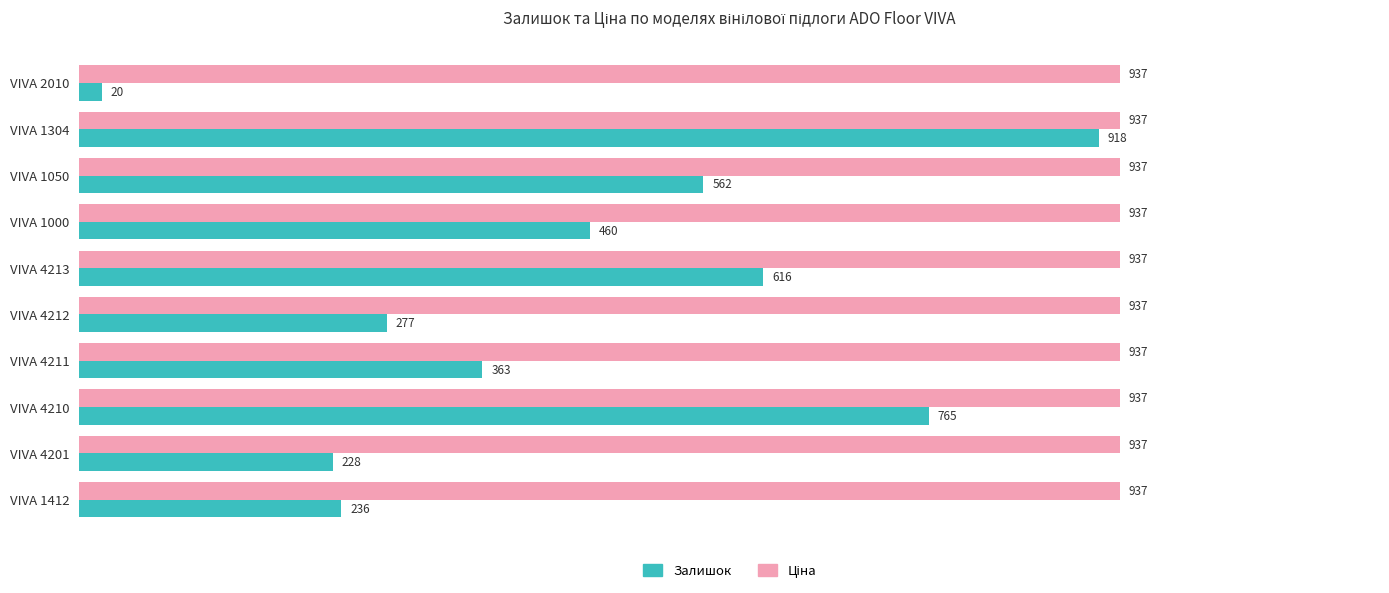

What is the difference between the Залишок values at VIVA 1304 and VIVA 1050?

356